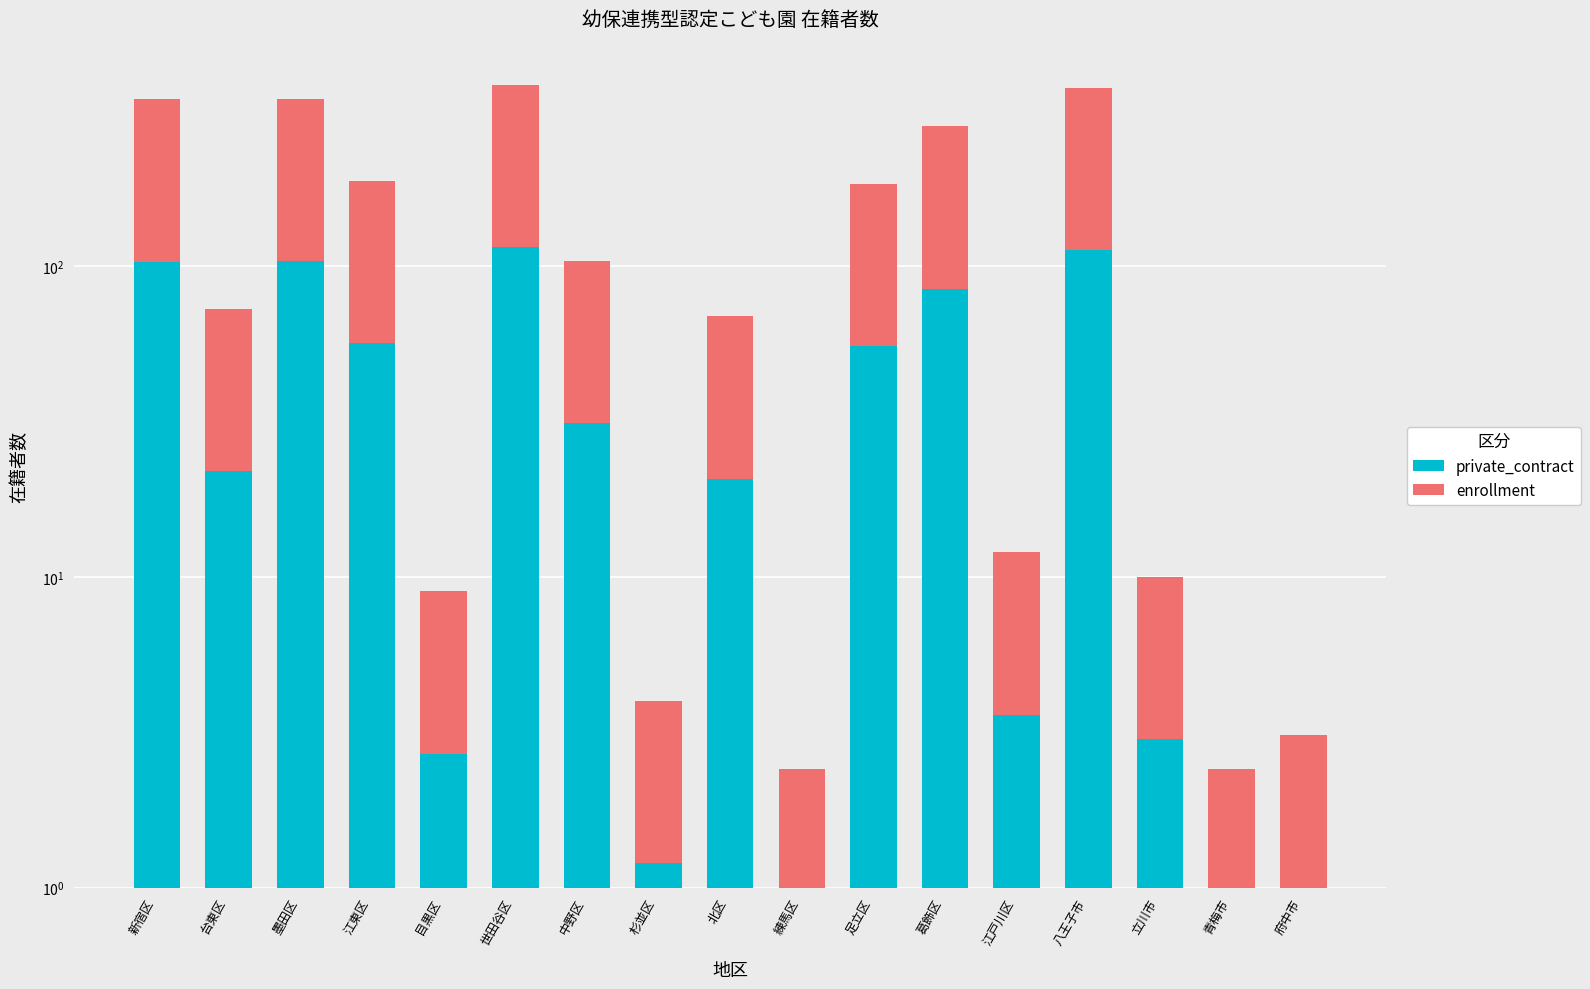

At how many categories does at least one series exceed 134?

5